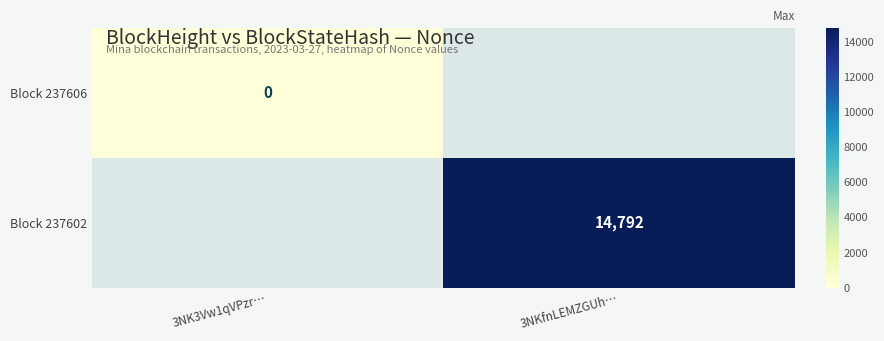

Between 3NKfnLEMZGUh… and 3NK3Vw1qVPzr…, which is larger?

3NK3Vw1qVPzr…